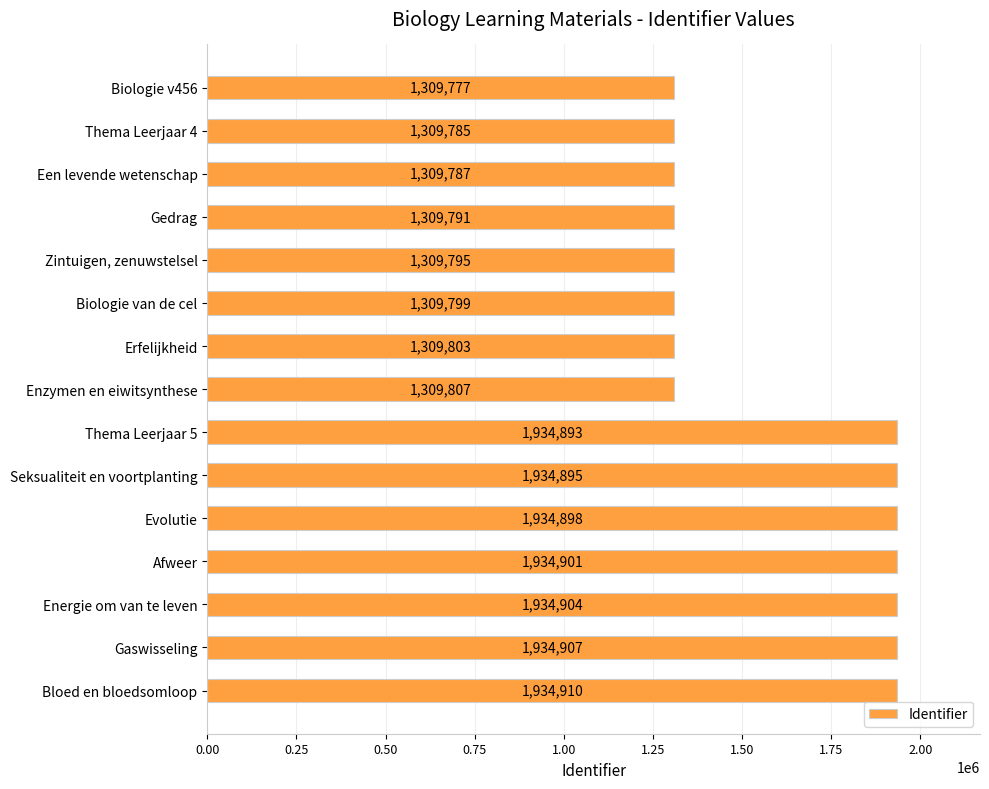

The chart shows a value of 2938083 at Afweer. True or false?

False